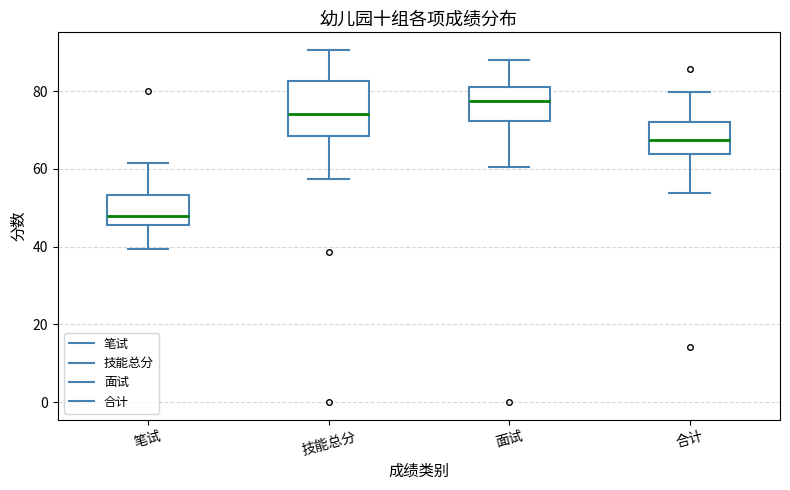

Reading left to right, transcribe this box plot: for each box, give where its median line is, the range the box spans, and where its two whiskers end, as read against the y-axis. The values are not printed on the chart, so give them approximately, as read against the axis.

笔试: median 48, box 46 to 54, whiskers 40 to 62
技能总分: median 74, box 68 to 82, whiskers 58 to 90
面试: median 78, box 72 to 82, whiskers 60 to 88
合计: median 68, box 64 to 72, whiskers 54 to 80